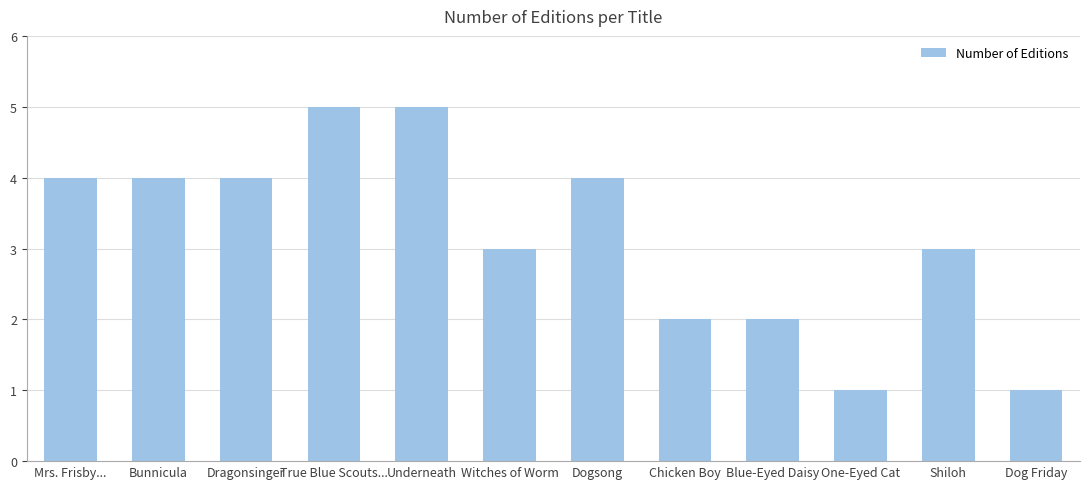

What position from the right is Bunnicula?

11